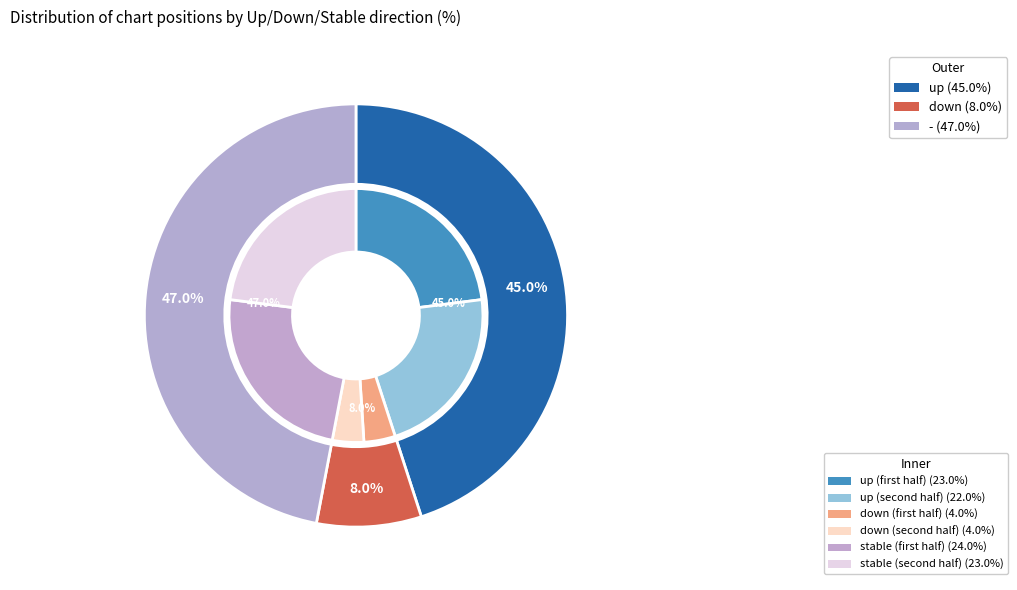

How many slices are in this pie chart?

3